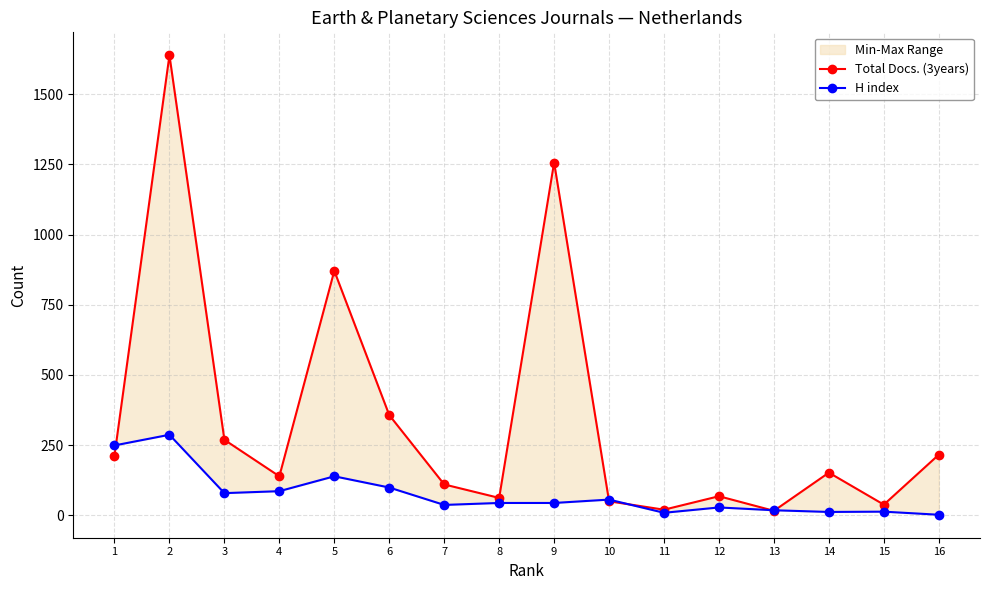

True or false: Total Docs. (3years) and H index cross at least once.

True